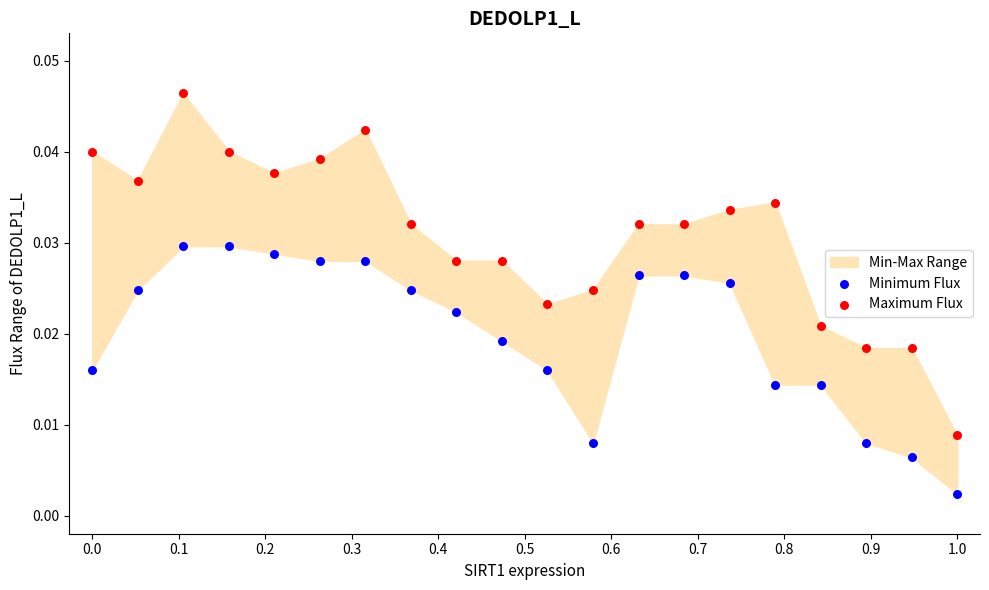

Which series has the largest Y range (max minus min)?

Maximum Flux